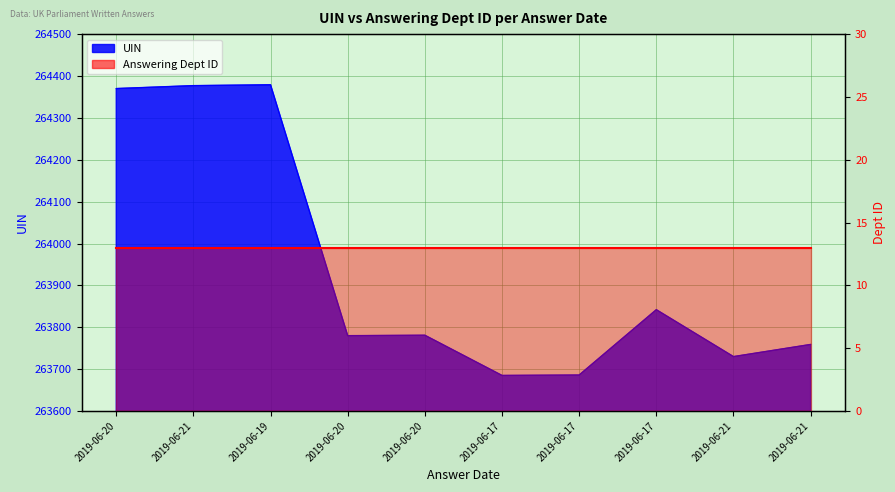

List the labels in order of value, largest first.

2019-06-19, 2019-06-21, 2019-06-20, 2019-06-17, 2019-06-20, 2019-06-20, 2019-06-21, 2019-06-21, 2019-06-17, 2019-06-17